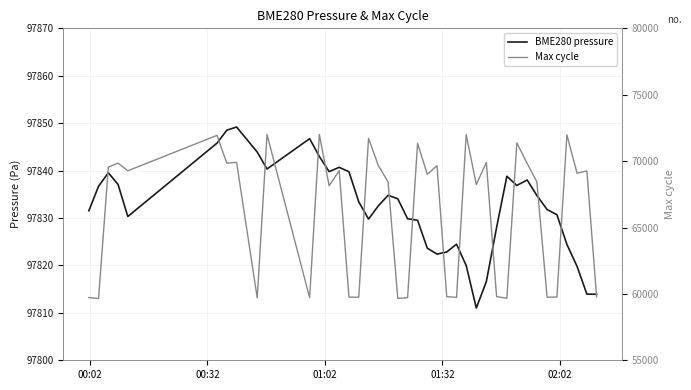

How many interior local peaks does the BME280 pressure series have?

8